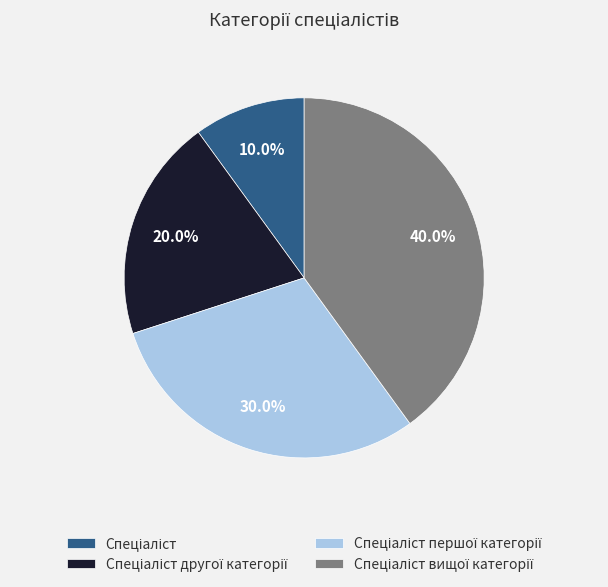

Is there a majority slice in this chart?

No